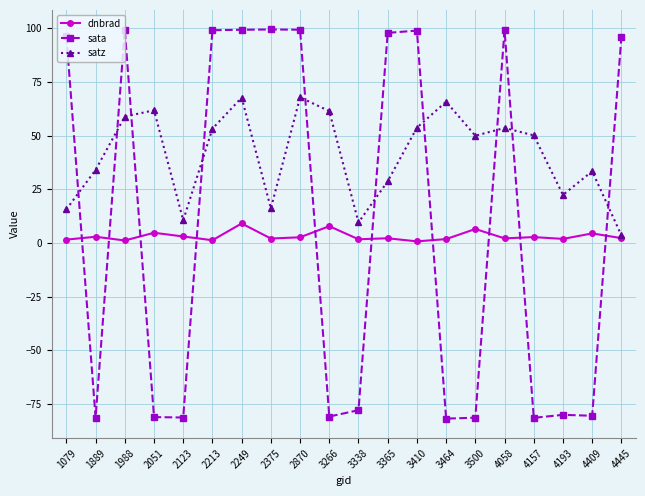

Rank the series by their average value, from lowest to highest.

dnbrad, sata, satz